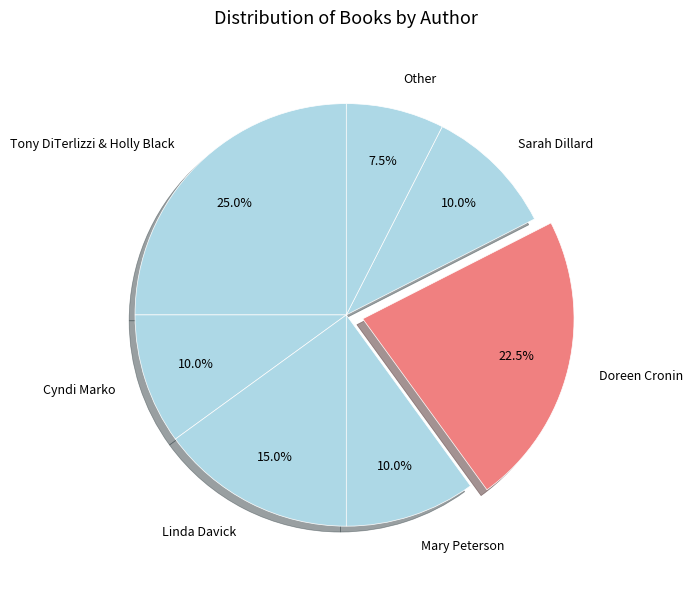

Which slice is the smallest?

Other